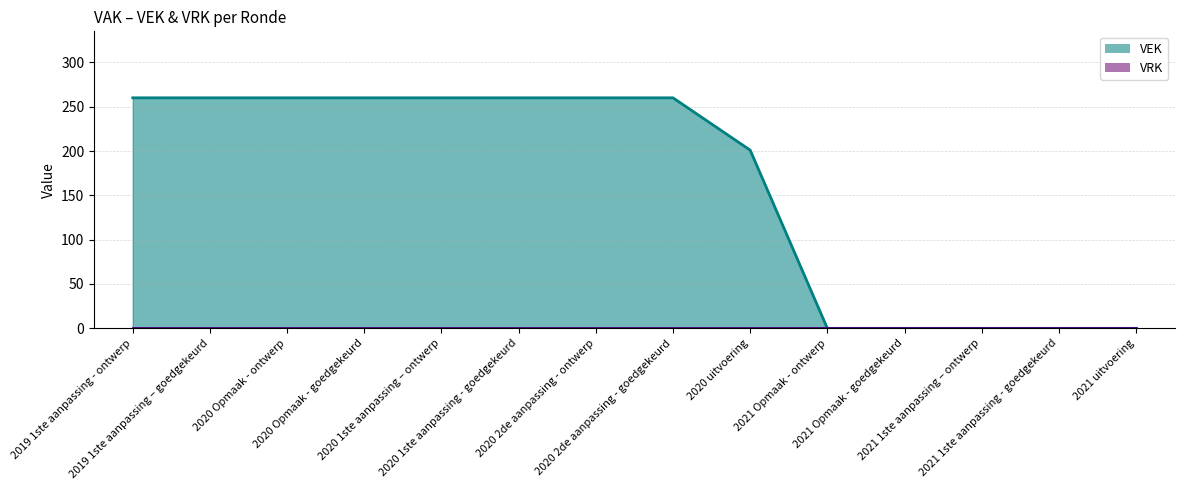

What is the label of the 6th point from the left?

2020 1ste aanpassing - goedgekeurd